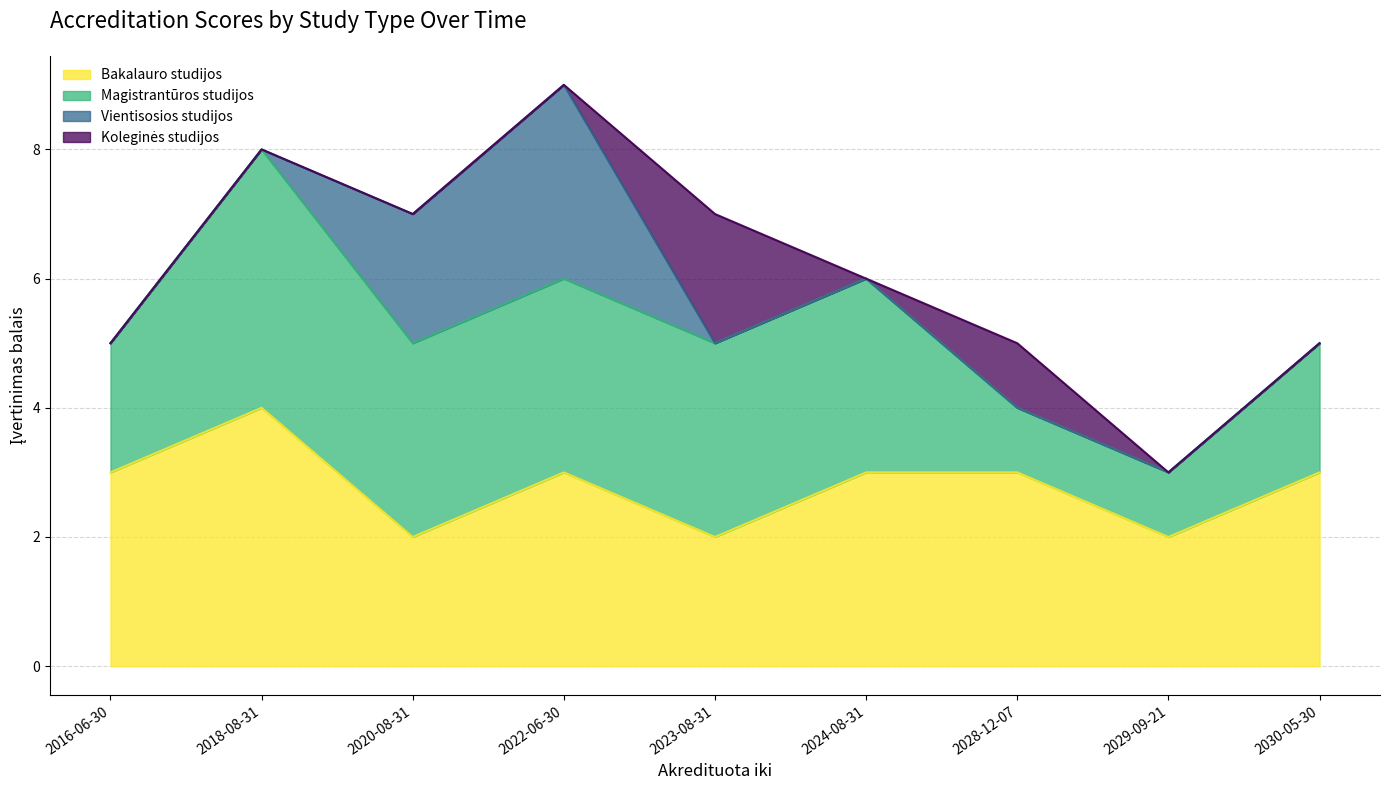

Rank the series by their maximum value, from highest to lowest.

Bakalauro studijos, Magistrantūros studijos, Vientisosios studijos, Koleginės studijos